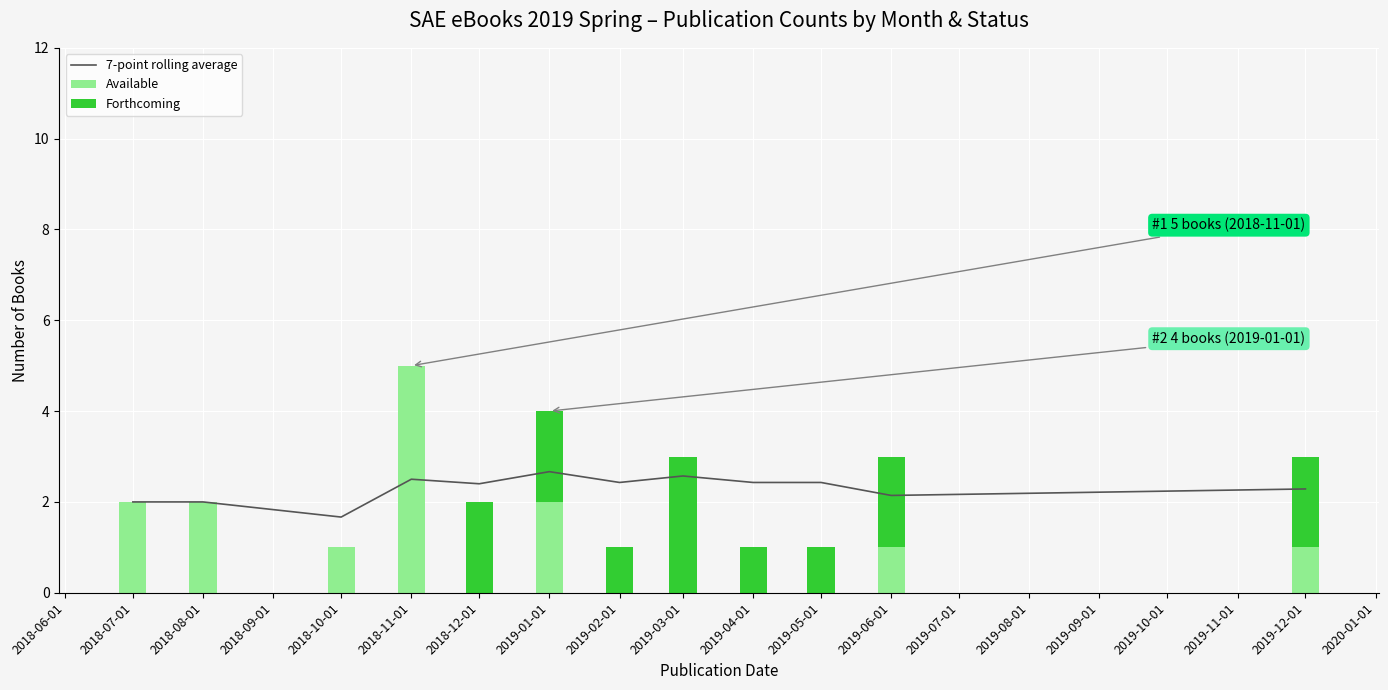

True or false: 7-point rolling average has a value of 1.3 at 2018-08-01.

False